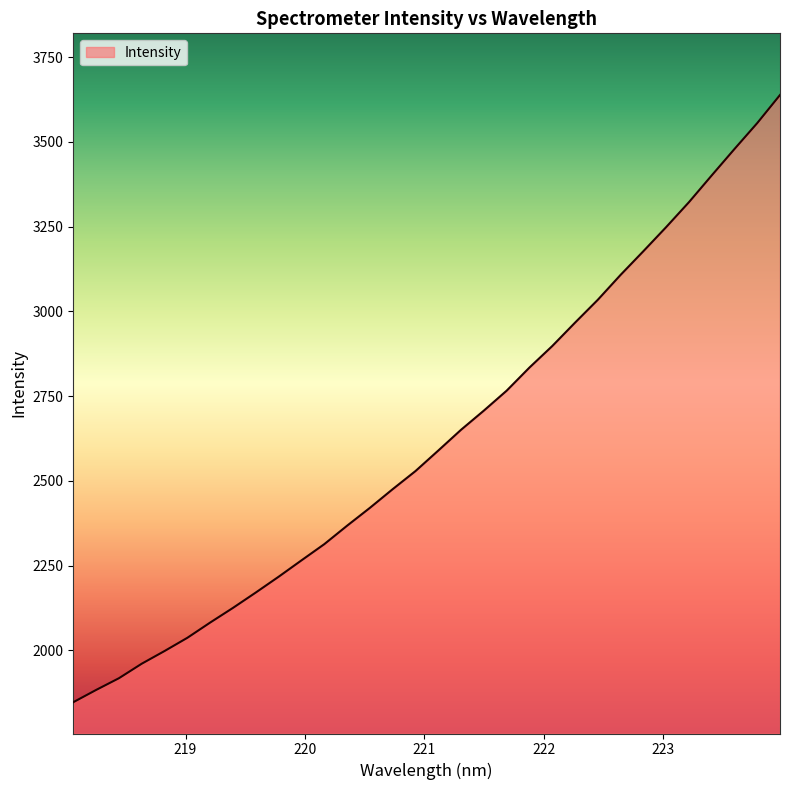

What is the difference between the maximum and minimum values?

1791.8